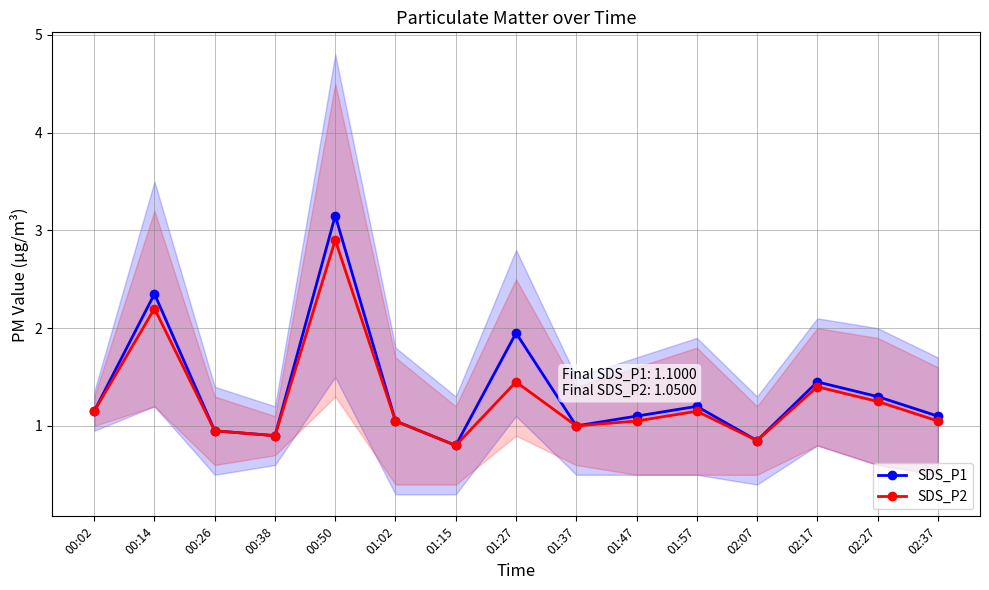

Is it true that SDS_P1 equals 0.7 at 02:27?

False